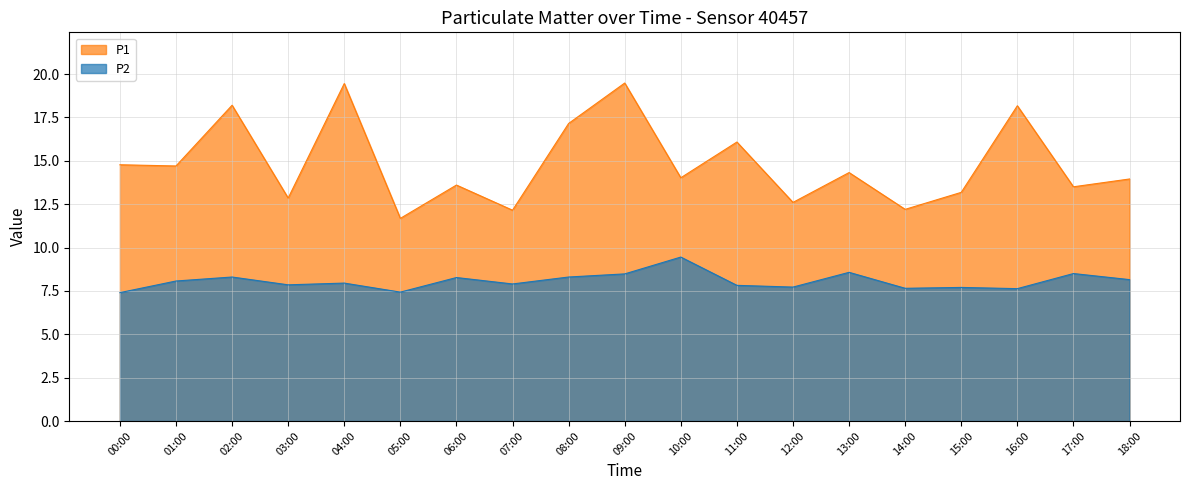

Which series changed the most between 13:00 and 15:00?

P1